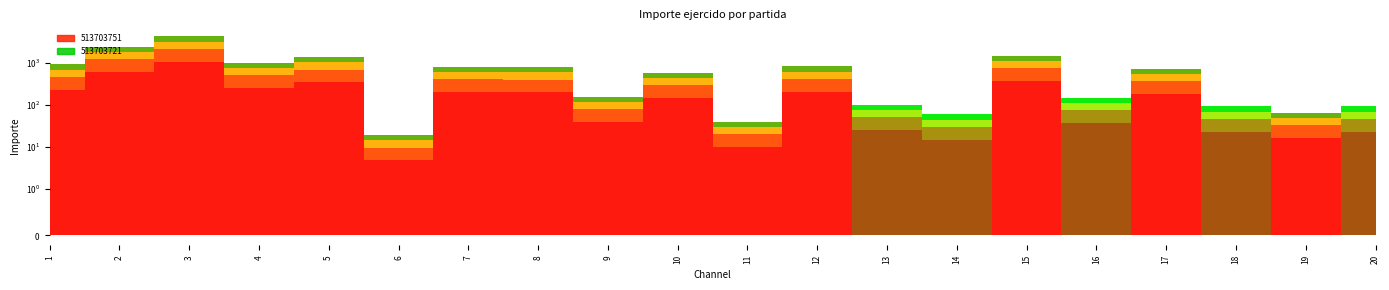

True or false: 513703751 has a value of 2439.0 at 2.

True